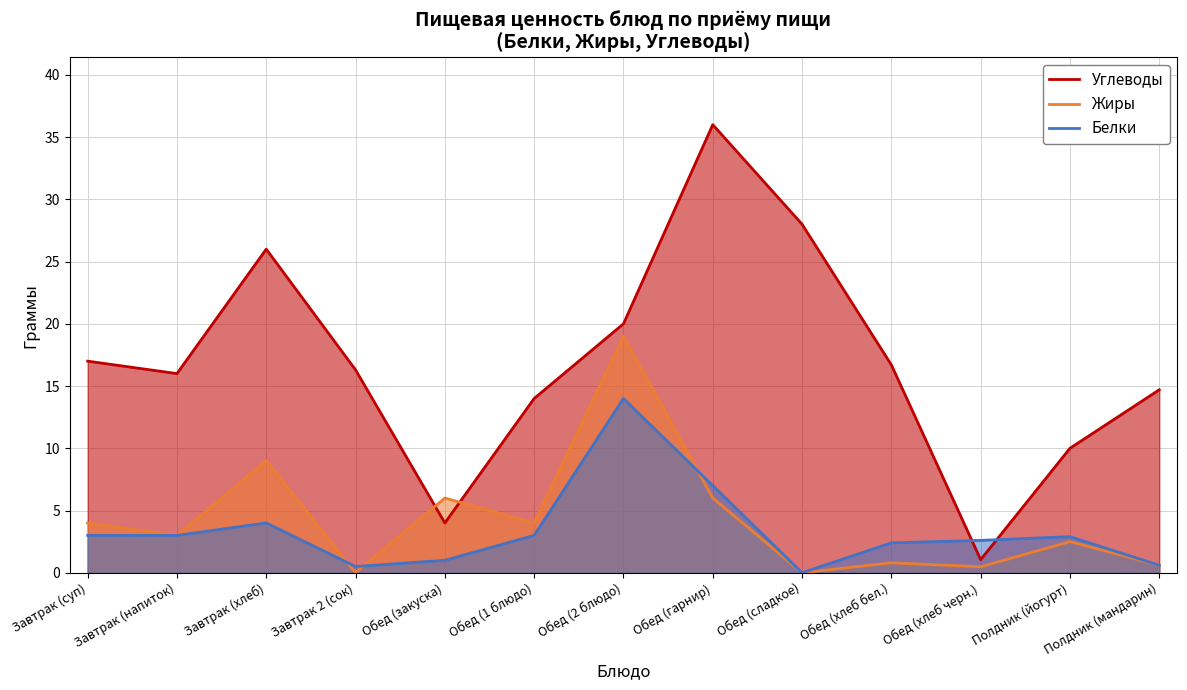

True or false: Жиры has a value of 4.0 at Завтрак (суп).

True